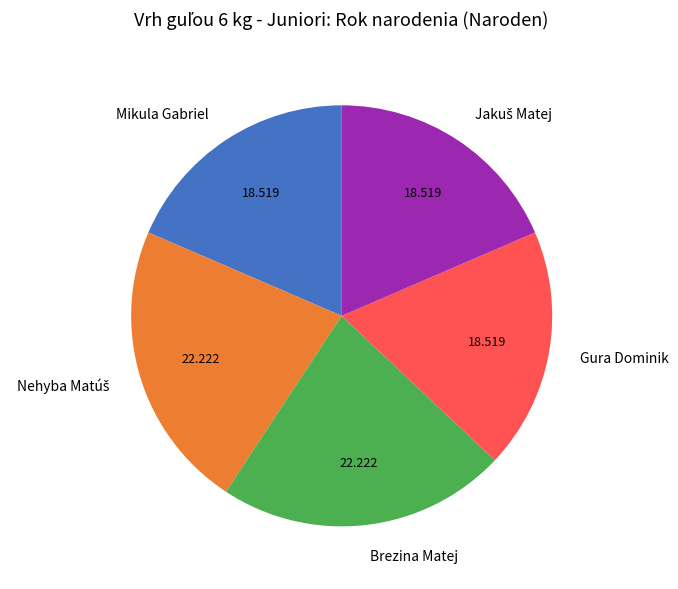

Does any single category account for the majority?

No